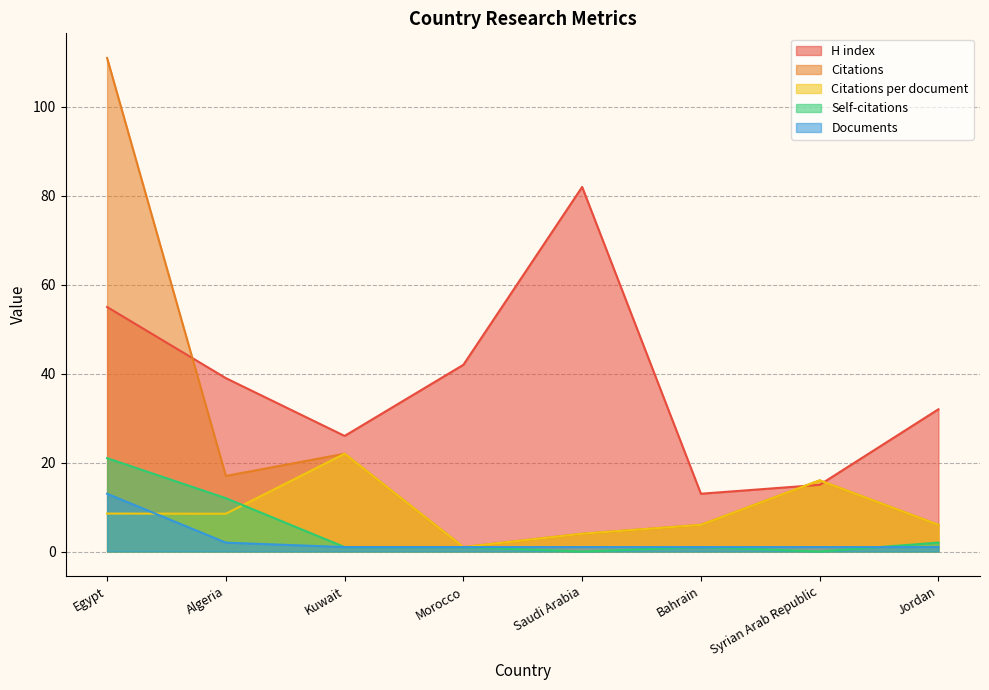

What is the spread (max minus min) of values at Egypt?

102.5